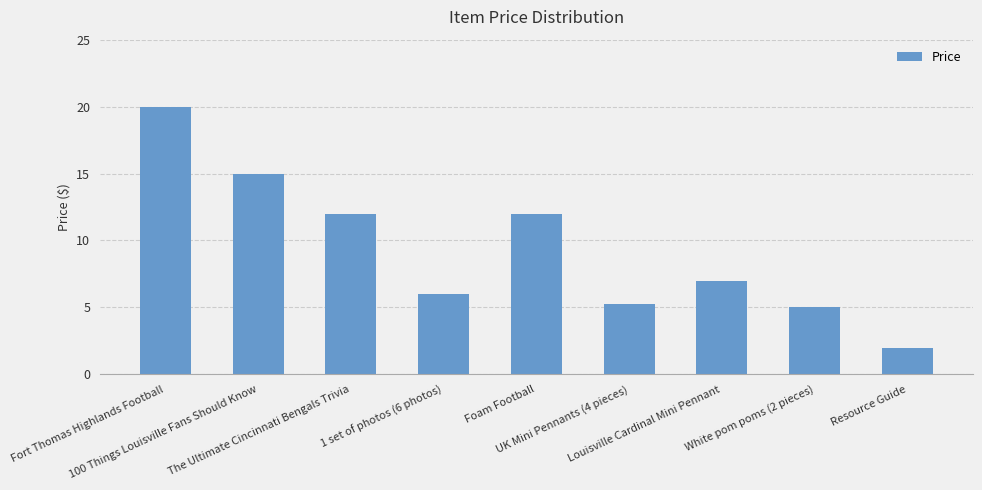

At which category does the chart reach its peak across all series?

Fort Thomas Highlands Football